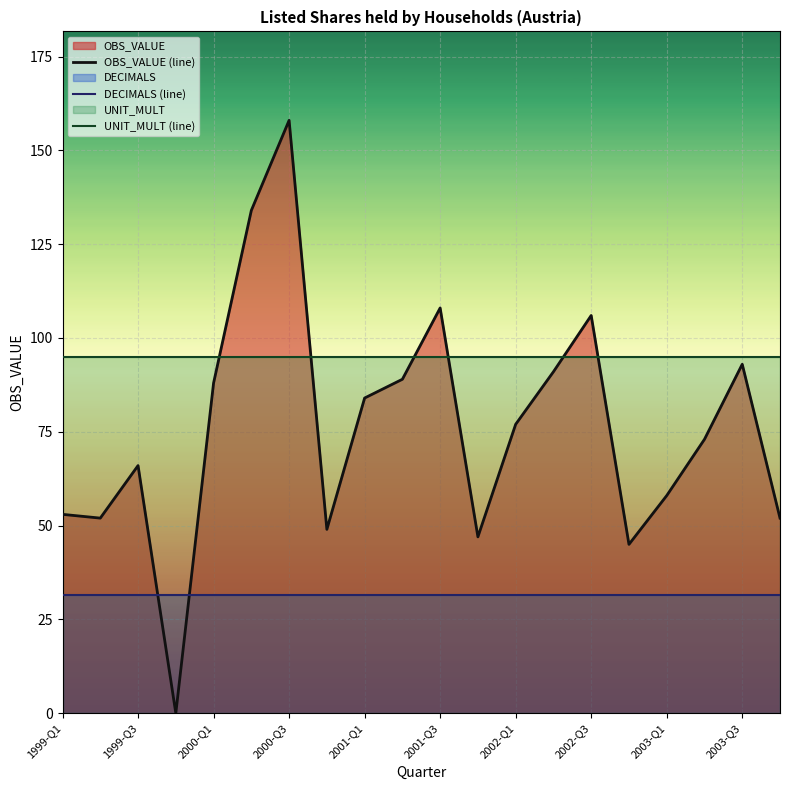

Does the chart display data point markers on the line(s)?

No